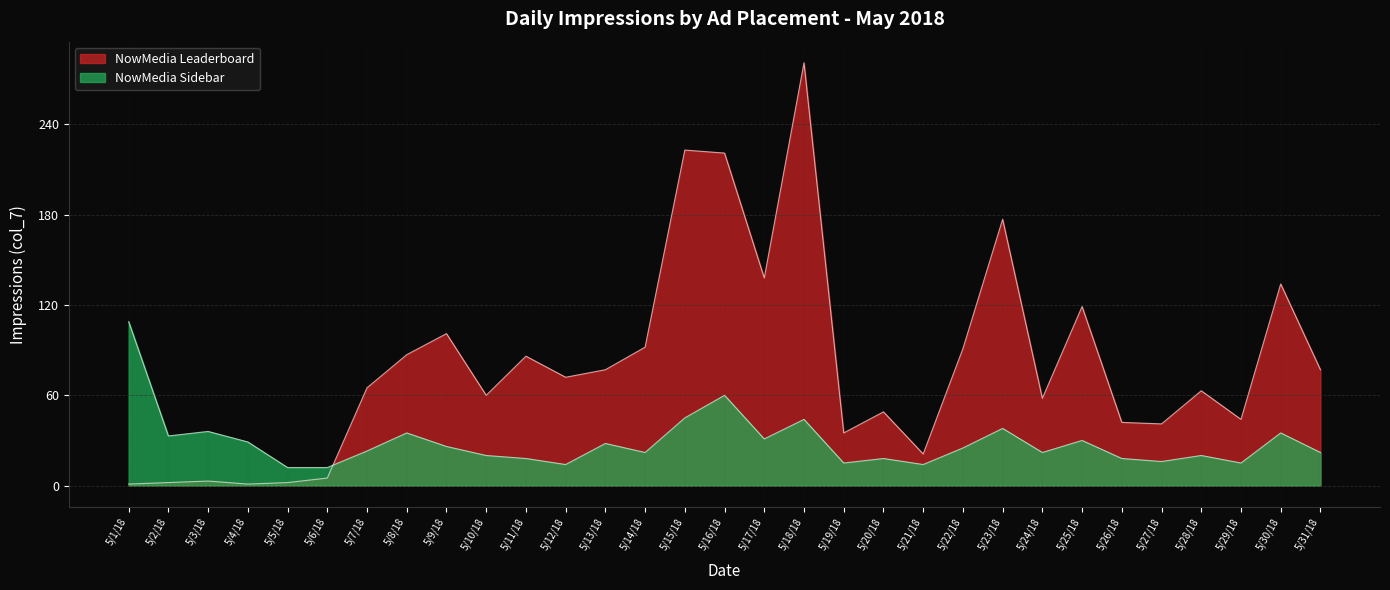

Rank the categories by NowMedia Sidebar value from highest to lowest.

5/1/18, 5/16/18, 5/15/18, 5/18/18, 5/23/18, 5/3/18, 5/8/18, 5/30/18, 5/2/18, 5/17/18, 5/25/18, 5/4/18, 5/13/18, 5/9/18, 5/22/18, 5/7/18, 5/14/18, 5/24/18, 5/31/18, 5/10/18, 5/28/18, 5/11/18, 5/20/18, 5/26/18, 5/27/18, 5/19/18, 5/29/18, 5/12/18, 5/21/18, 5/5/18, 5/6/18